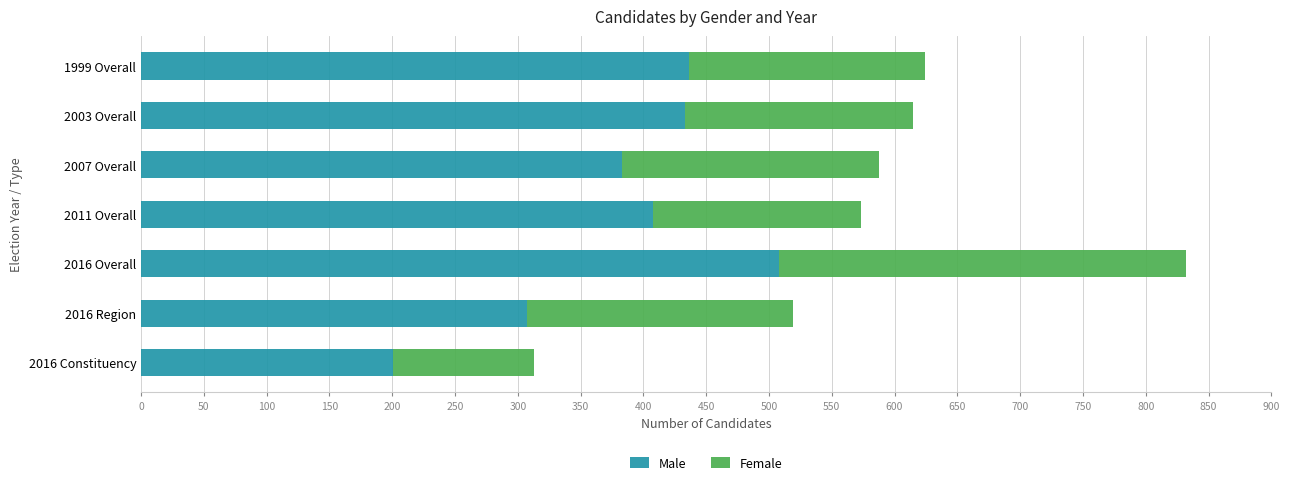

What is the sum of all Male values?

2676